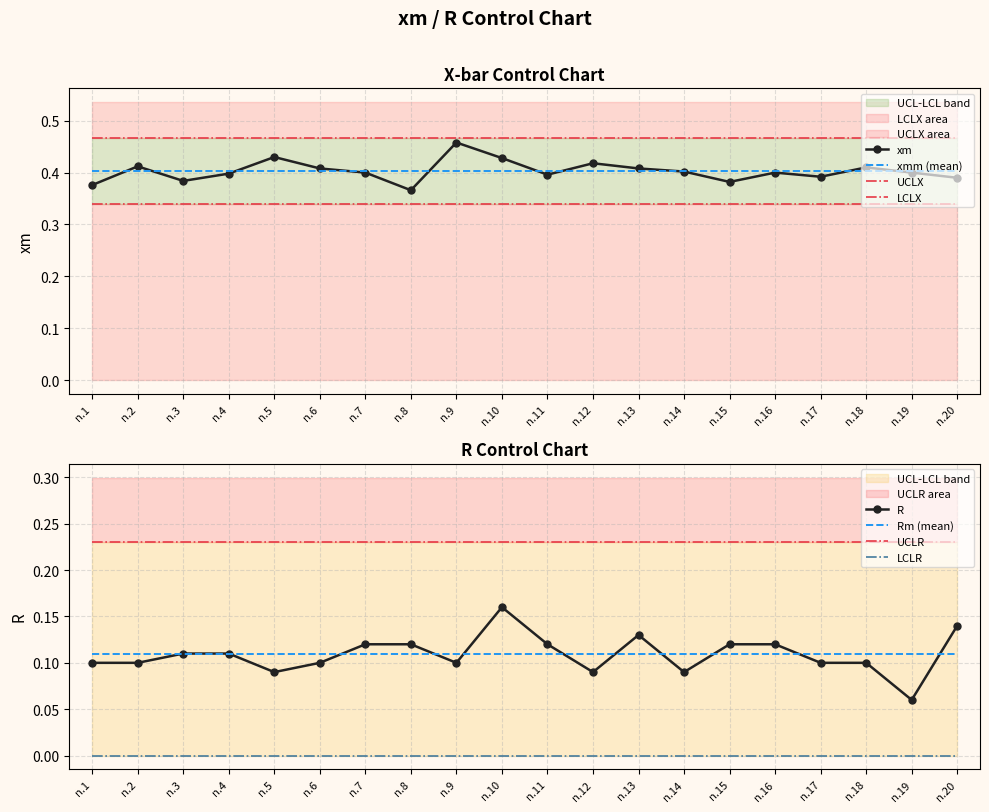

What is the spread (max minus min) of values at n.13?

0.3